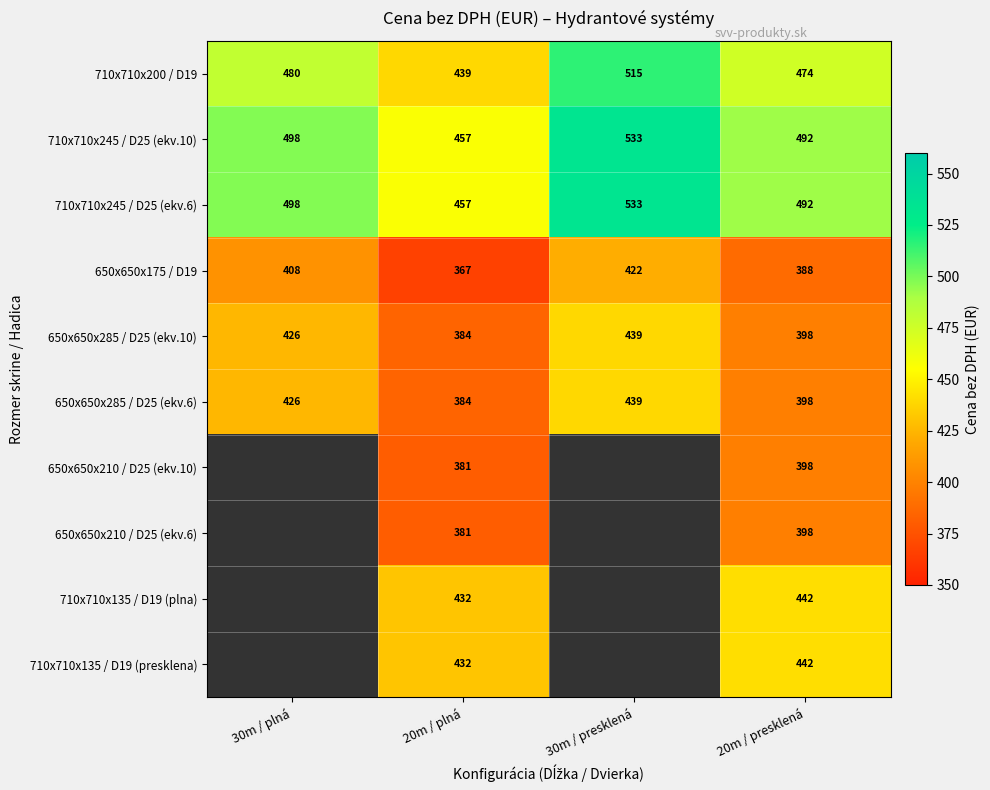

Is it true that 710x710x245 / D25 (ekv.6) equals 645.4 at 20m / presklená?

False